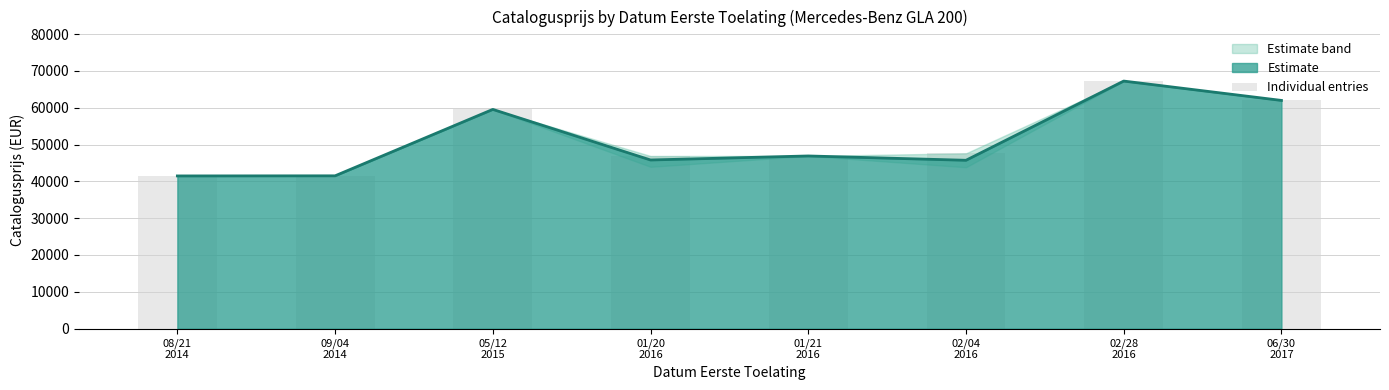

At which category does the chart reach its minimum across all series?

08/21
2014